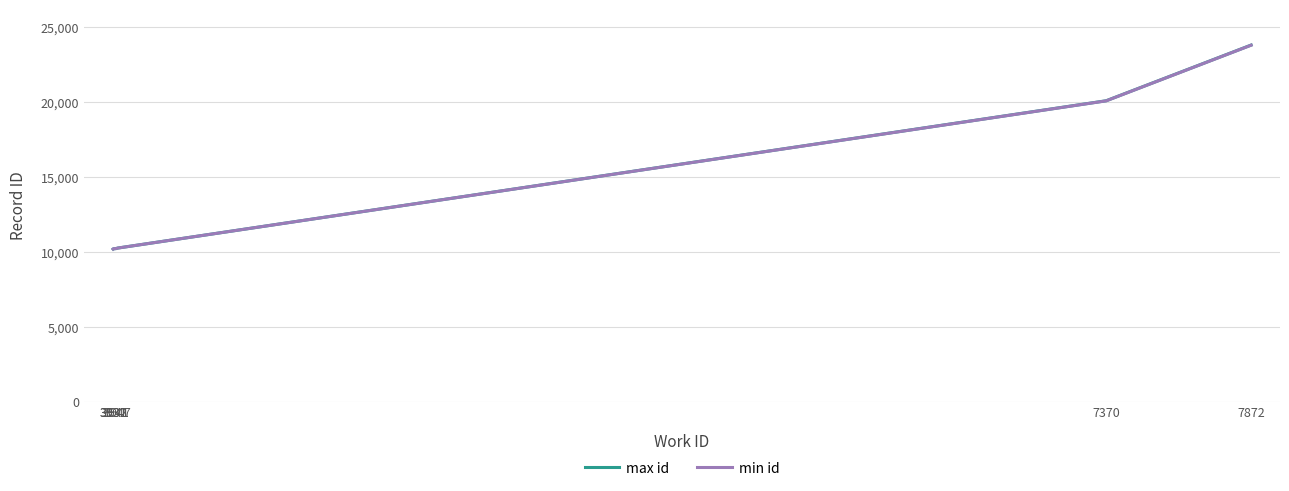

At which category is the sum across all series the highest?

7872